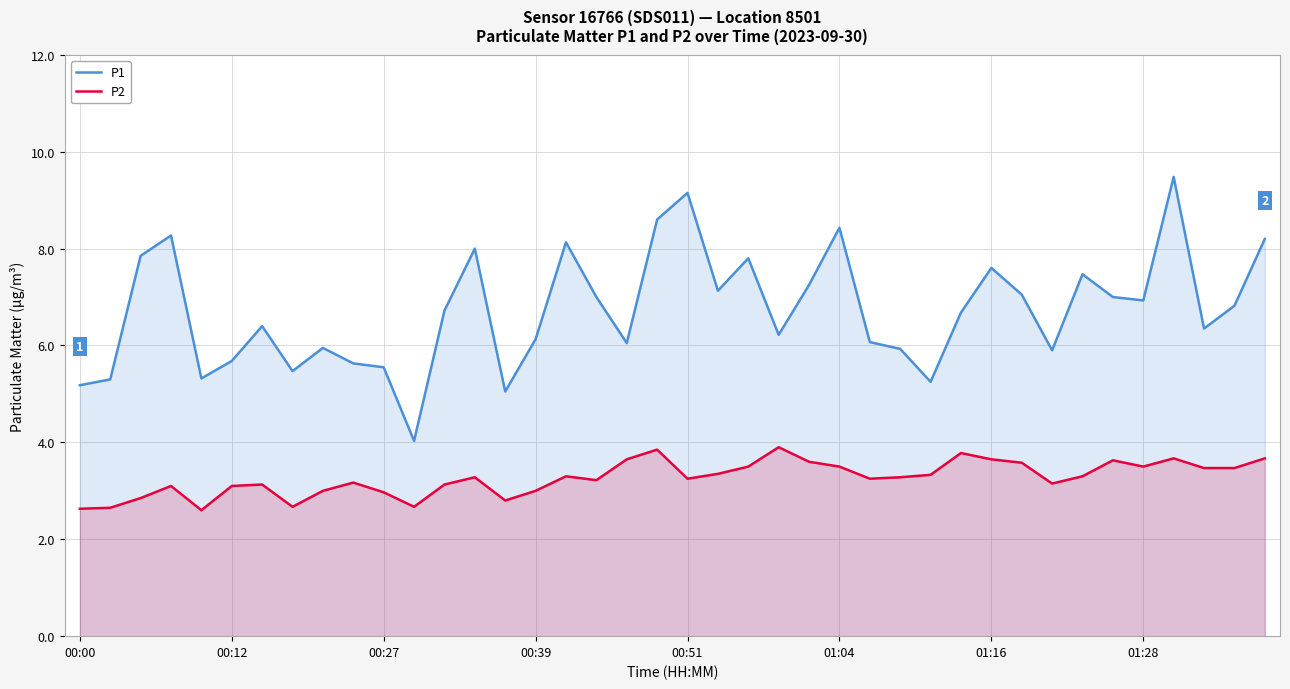

Reading left to right, list all the values displayed in this chart.

P1: 5.2	5.3	7.8	8.3	5.3	5.7	6.4	5.5	6.0	5.6	5.5	4.0	6.7	8.0	5.0	6.1	8.1	7.0	6.0	8.6	9.2	7.1	7.8	6.2	7.2	8.4	6.1	5.9	5.2	6.7	7.6	7.0	5.9	7.5	7.0	6.9	9.5	6.3	6.8	8.2
P2: 2.6	2.6	2.9	3.1	2.6	3.1	3.1	2.7	3.0	3.2	3.0	2.7	3.1	3.3	2.8	3.0	3.3	3.2	3.6	3.9	3.2	3.4	3.5	3.9	3.6	3.5	3.2	3.3	3.3	3.8	3.6	3.6	3.1	3.3	3.6	3.5	3.7	3.5	3.5	3.7